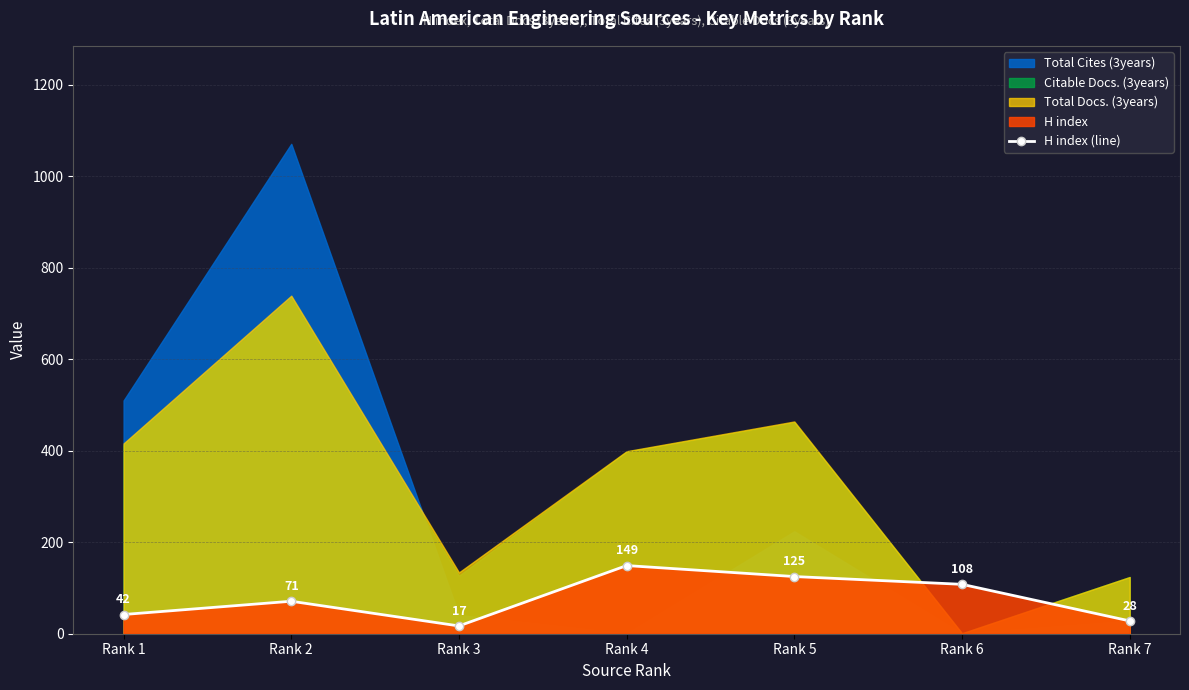

The chart shows a value of 24 at Rank 3. True or false?

False